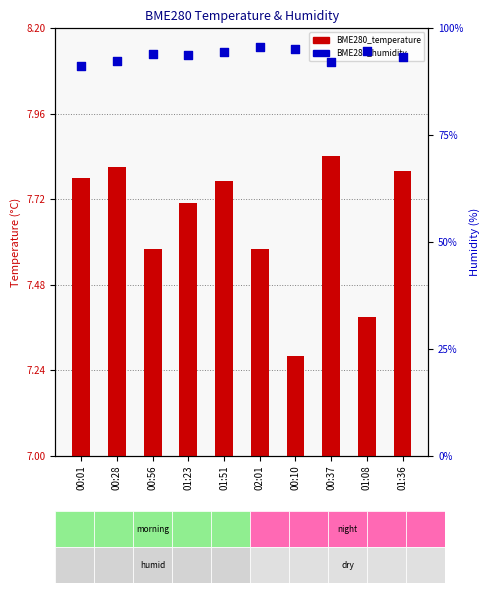

At how many categories does at least one series exceed 20?

10